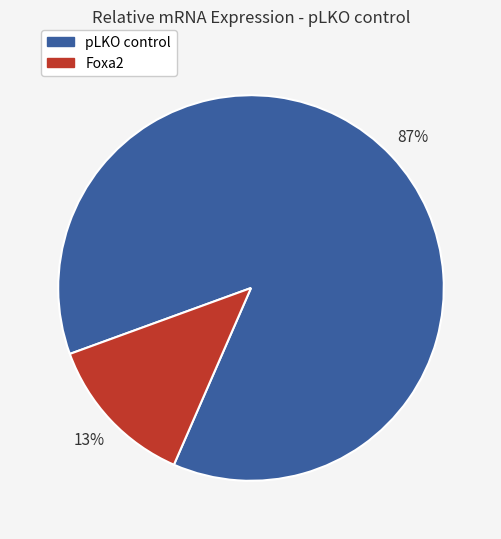

How many slices are in this pie chart?

2